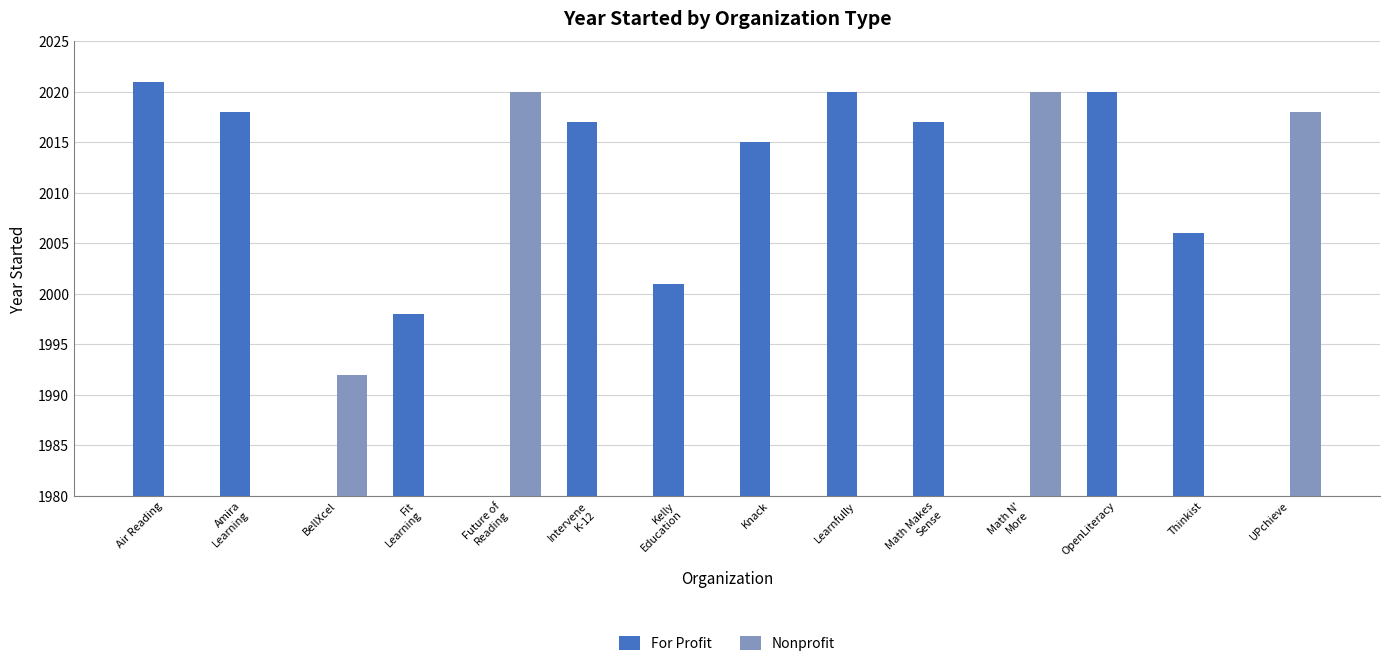

List the series in order of their overall mean, lowest first.

Nonprofit, For Profit